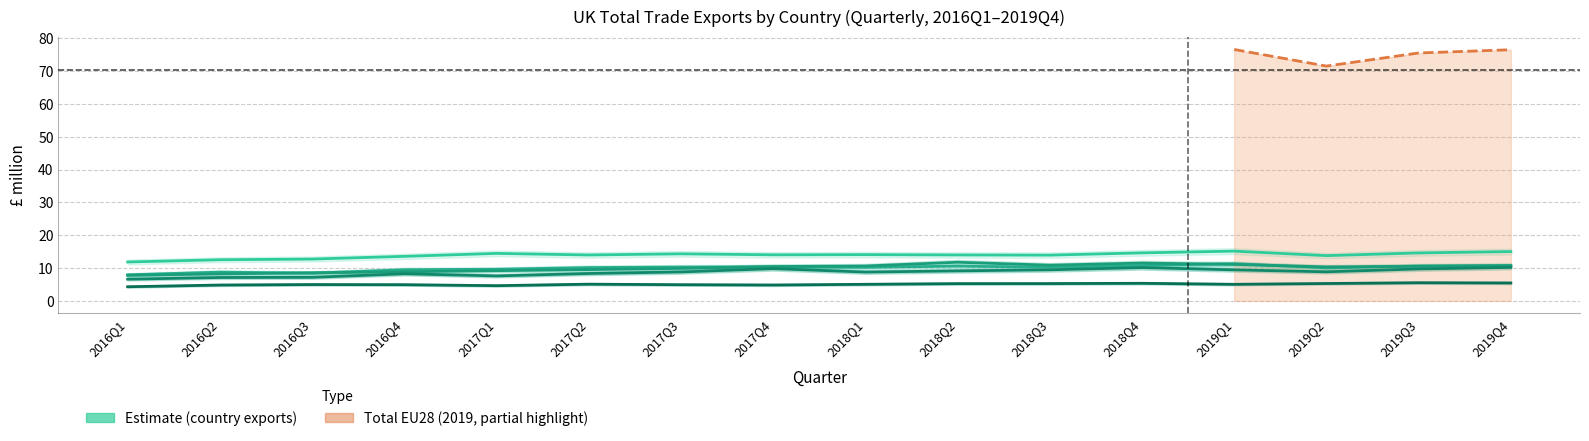

True or false: Italy and Germany cross at least once.

False